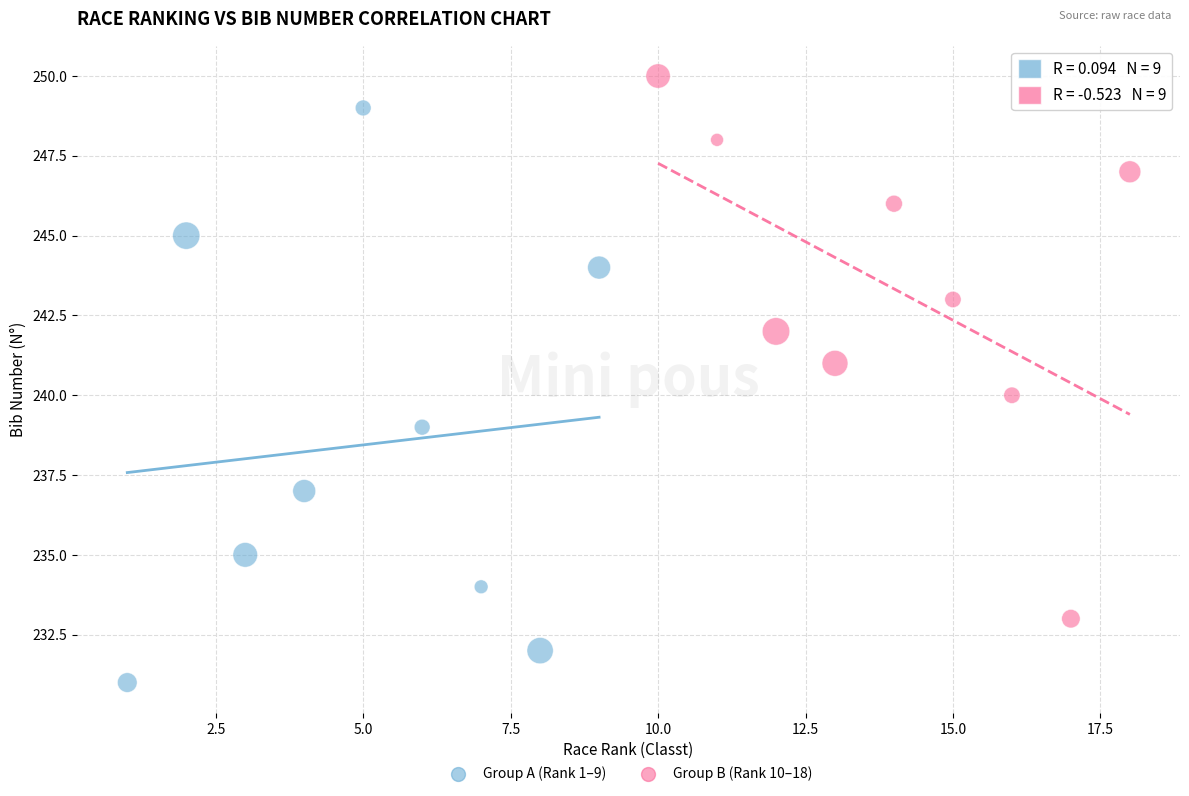

Which series contains the highest Y value?

Group B (Rank 10–18)